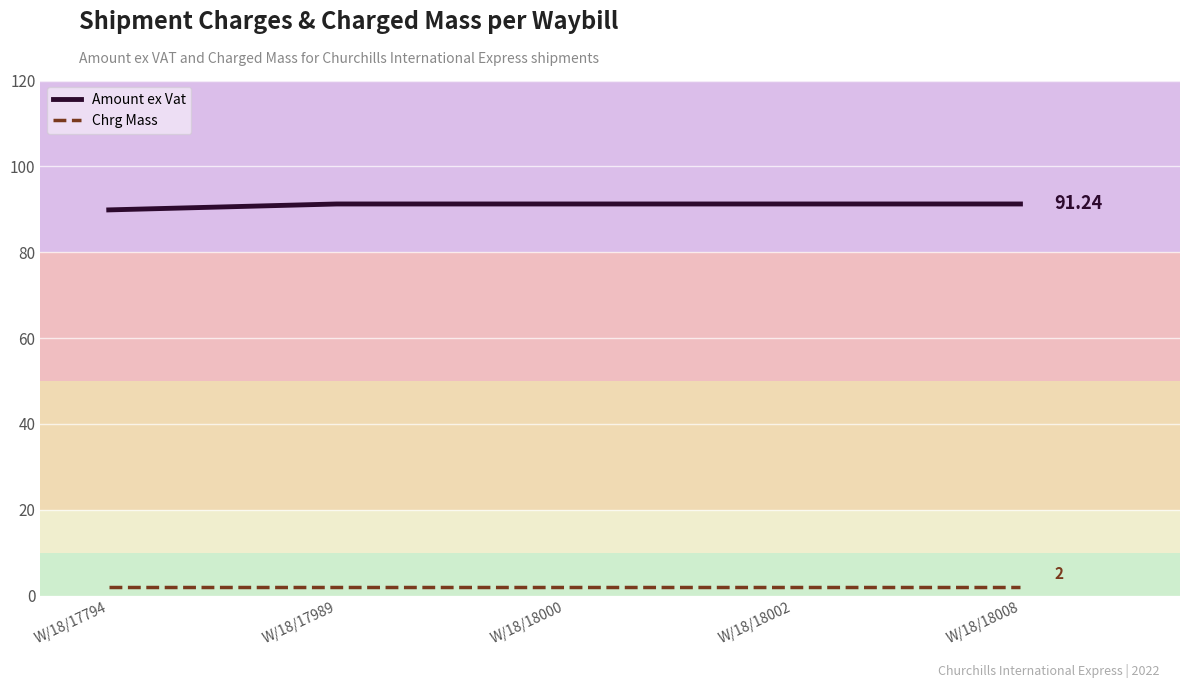

Reading left to right, what are all the values shown in this chart?

Amount ex Vat: W/18/17794=89.9	W/18/17989=91.2	W/18/18000=91.2	W/18/18002=91.2	W/18/18008=91.2
Chrg Mass: W/18/17794=2.0	W/18/17989=2.0	W/18/18000=2.0	W/18/18002=2.0	W/18/18008=2.0